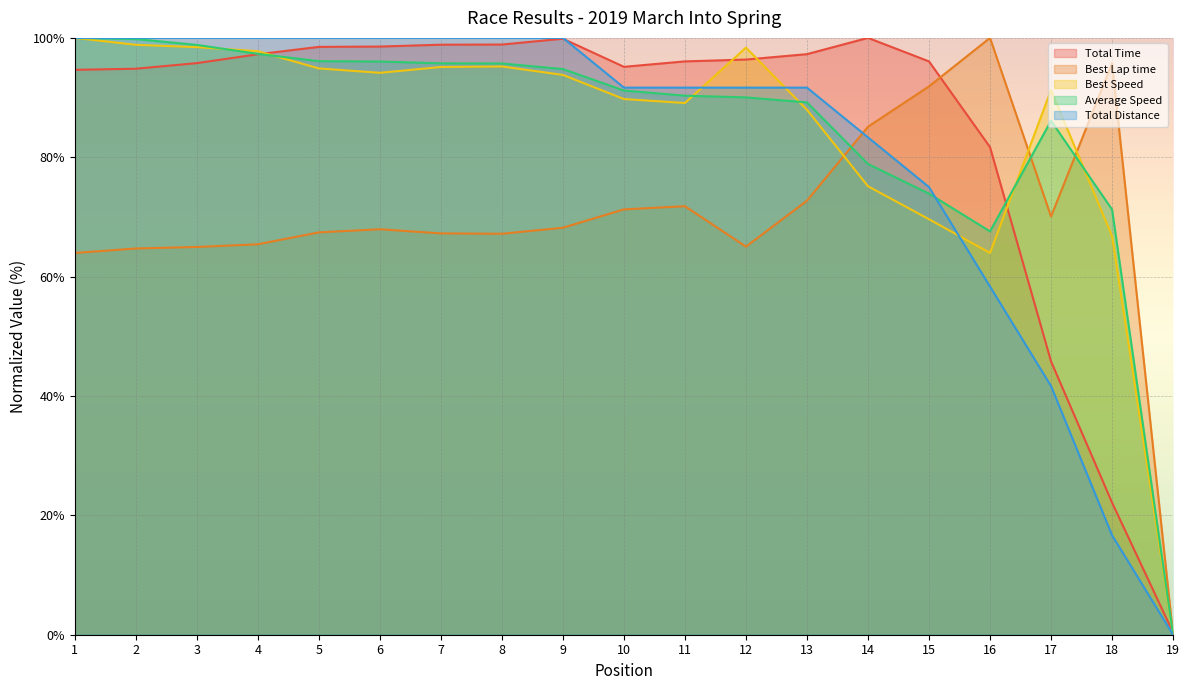

Where is Total Distance nearest to the value 50?

17